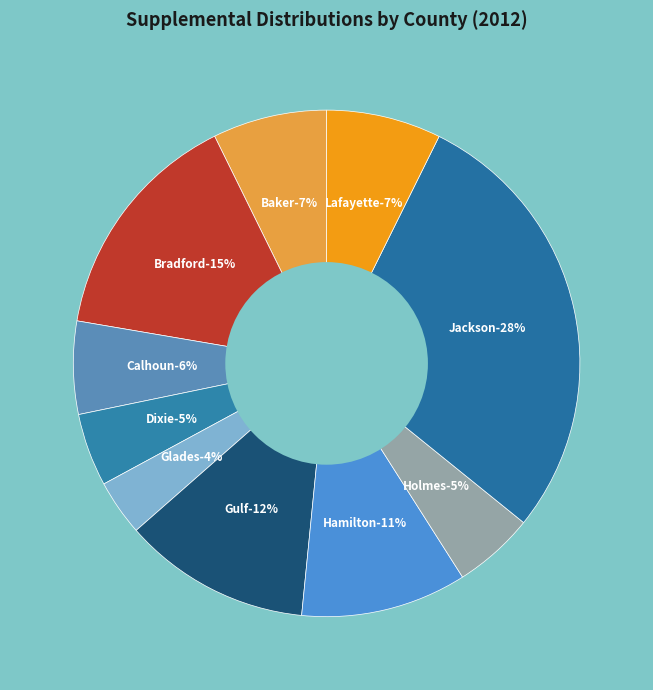

Do Baker and Calhoun together represent more than half of the pie?

No